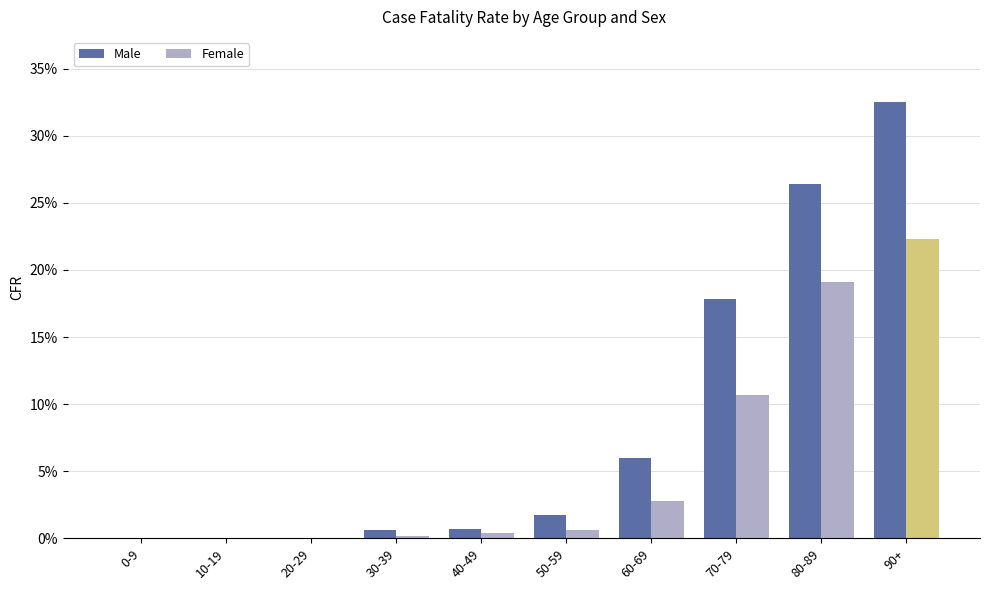

What position from the left is 90+?

10